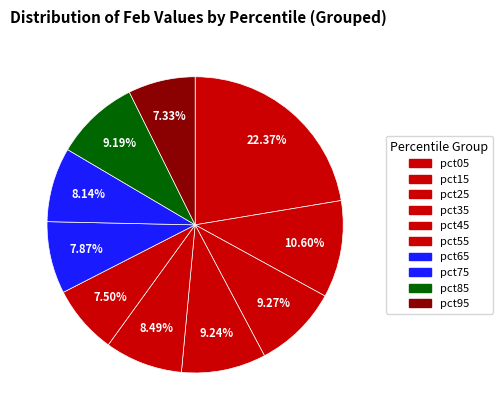

What portion of the pie excludes pct65?

92.1%